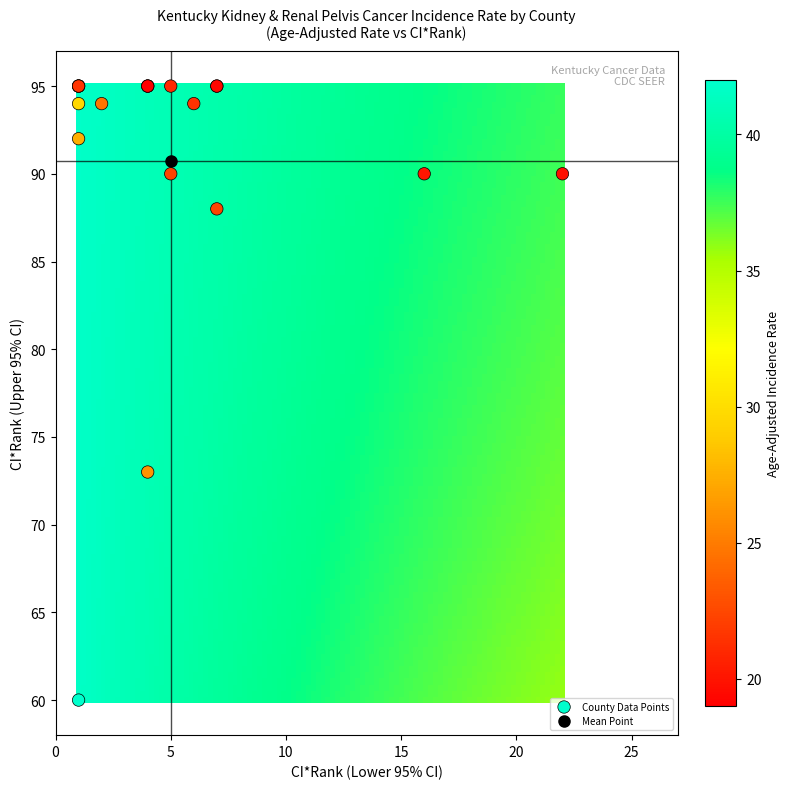

What Y value in the scatter plot is closest to 77?

73